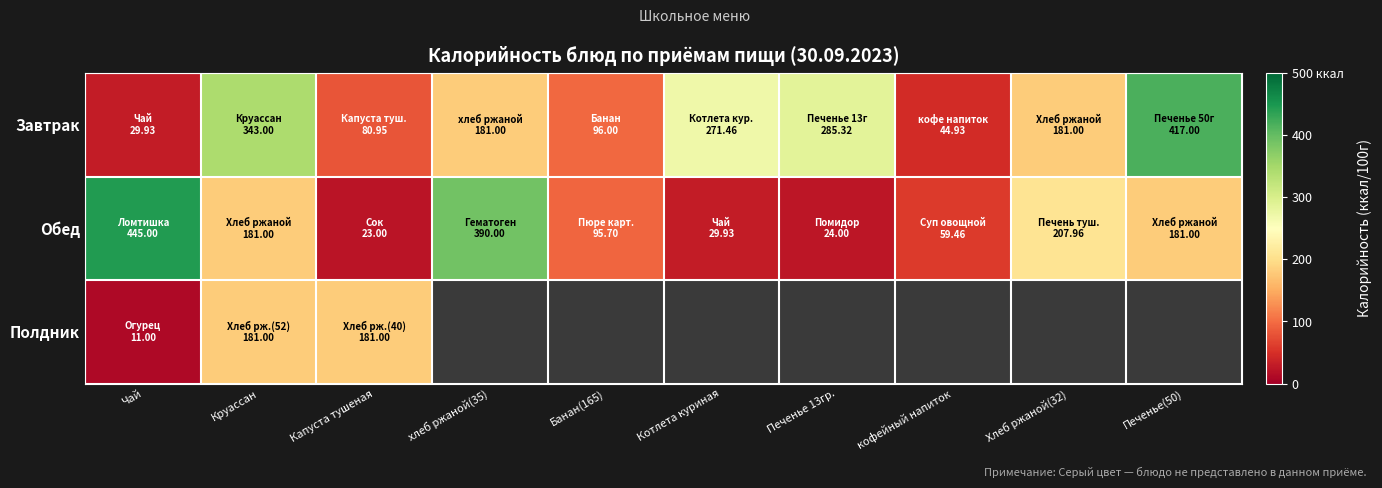

Which series changed the most between Печенье 13гр. and кофейный напиток?

Завтрак